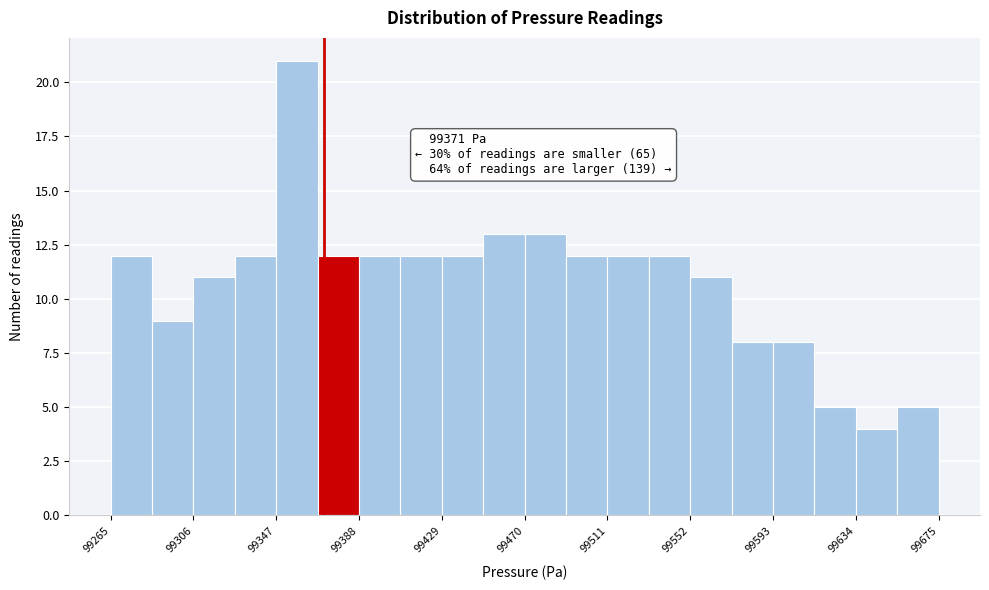

Which range on the x-axis has the tallest bar?

99345 to 99370